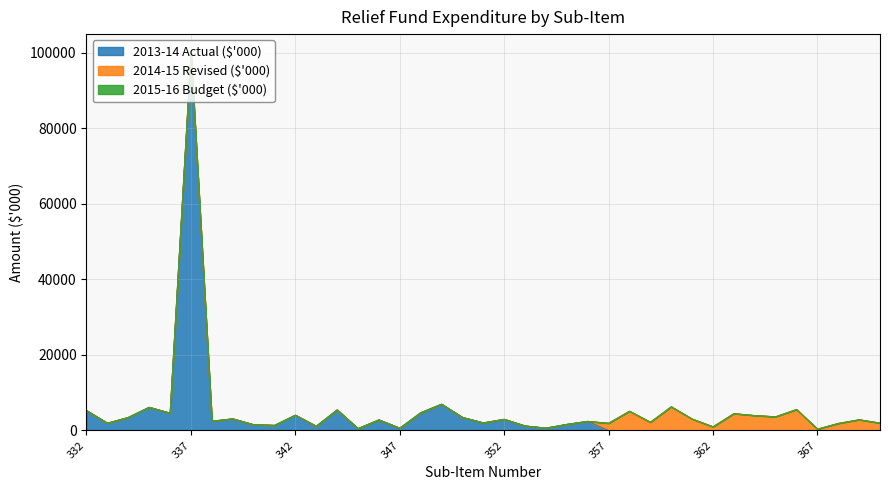

How many categories are shown in the chart?

39